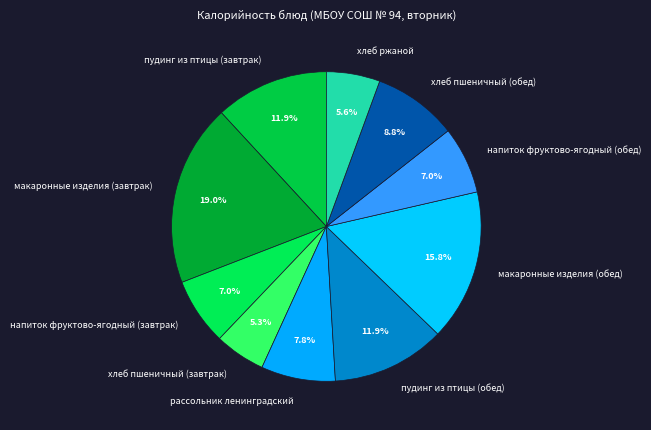

To the nearest percent, what portion does хлеб пшеничный (обед) represent?

9%